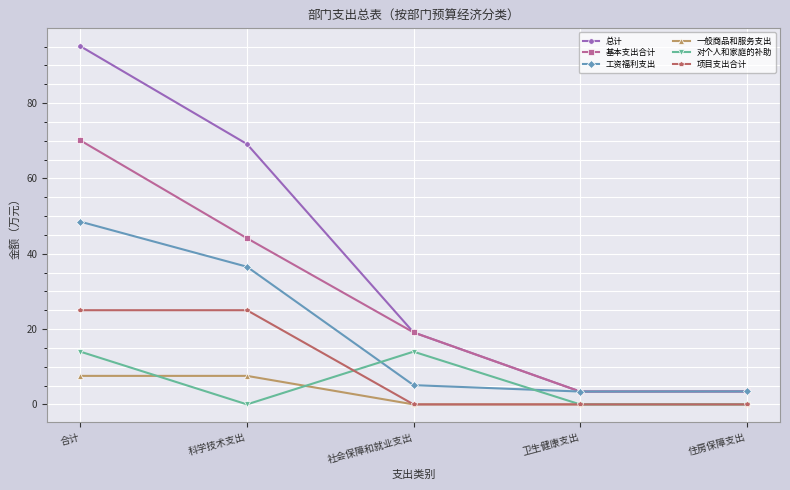

What is the difference between the maximum and minimum values in the 对个人和家庭的补助 series?

14.0